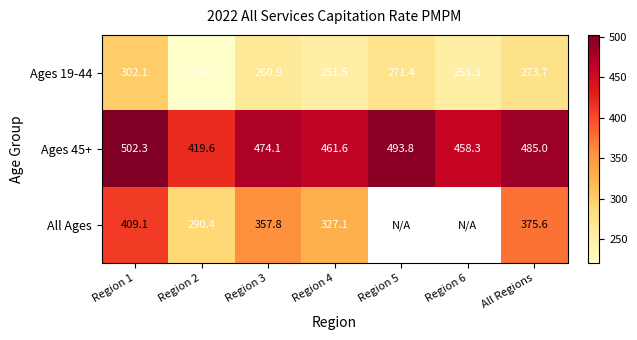

What is the approximate value of Ages 45+ at Region 5?

493.8